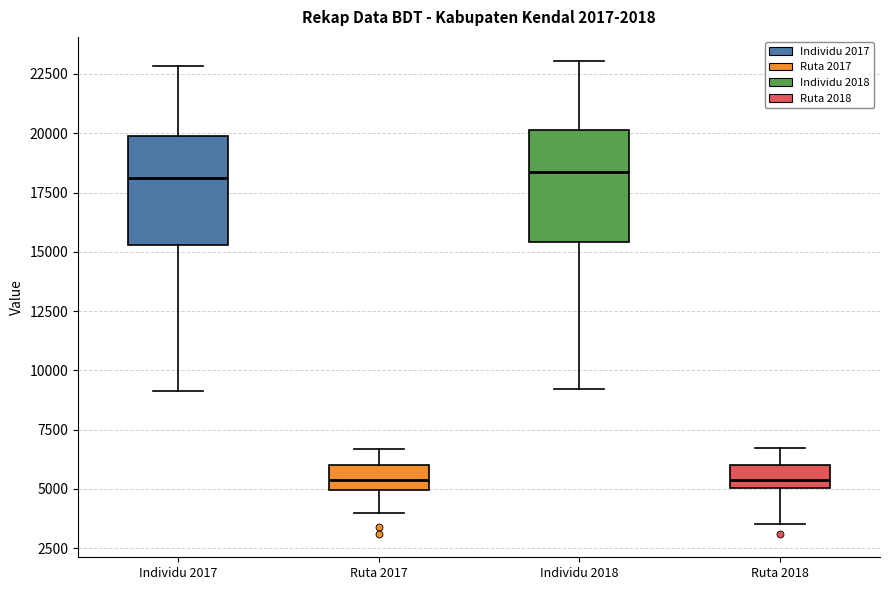

Reading left to right, transcribe this box plot: for each box, give where its median line is, the range the box spans, and where its two whiskers end, as read against the y-axis. The values are not printed on the chart, so give them approximately, as read against the axis.

Individu 2017: median 18000, box 15500 to 20000, whiskers 9000 to 23000
Ruta 2017: median 5500, box 5000 to 6000, whiskers 4000 to 6500
Individu 2018: median 18500, box 15500 to 20000, whiskers 9000 to 23000
Ruta 2018: median 5500, box 5000 to 6000, whiskers 3500 to 6500